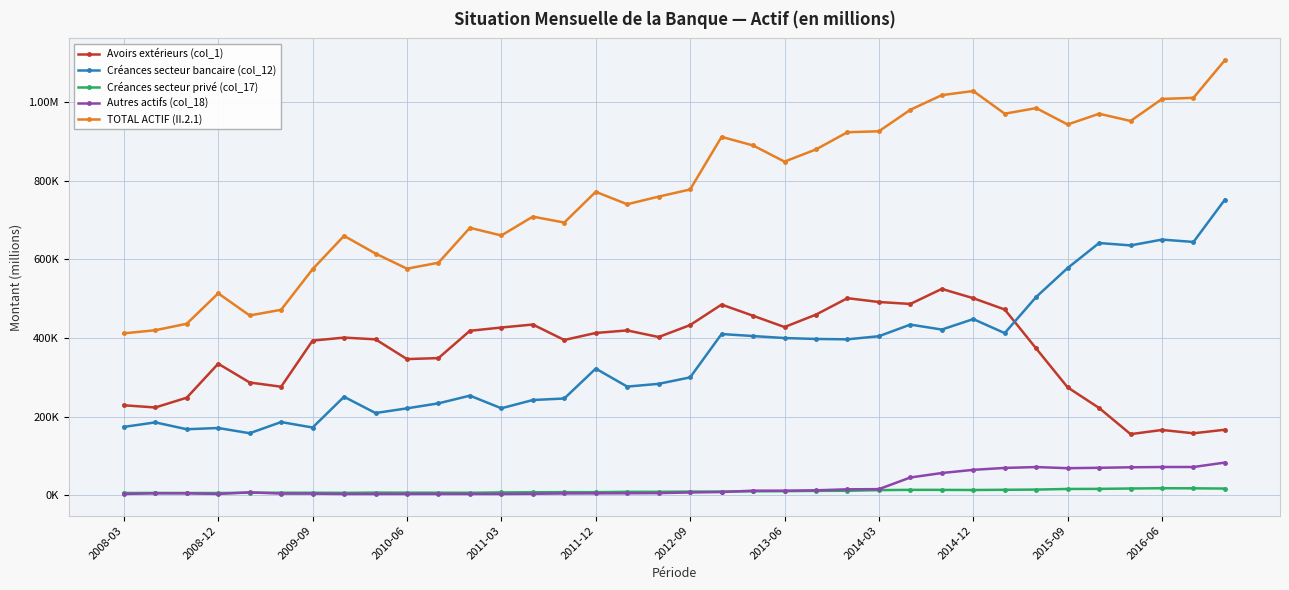

In Créances secteur bancaire (col_12), how many points are lower than both neighbors (excluding endpoints)?

11